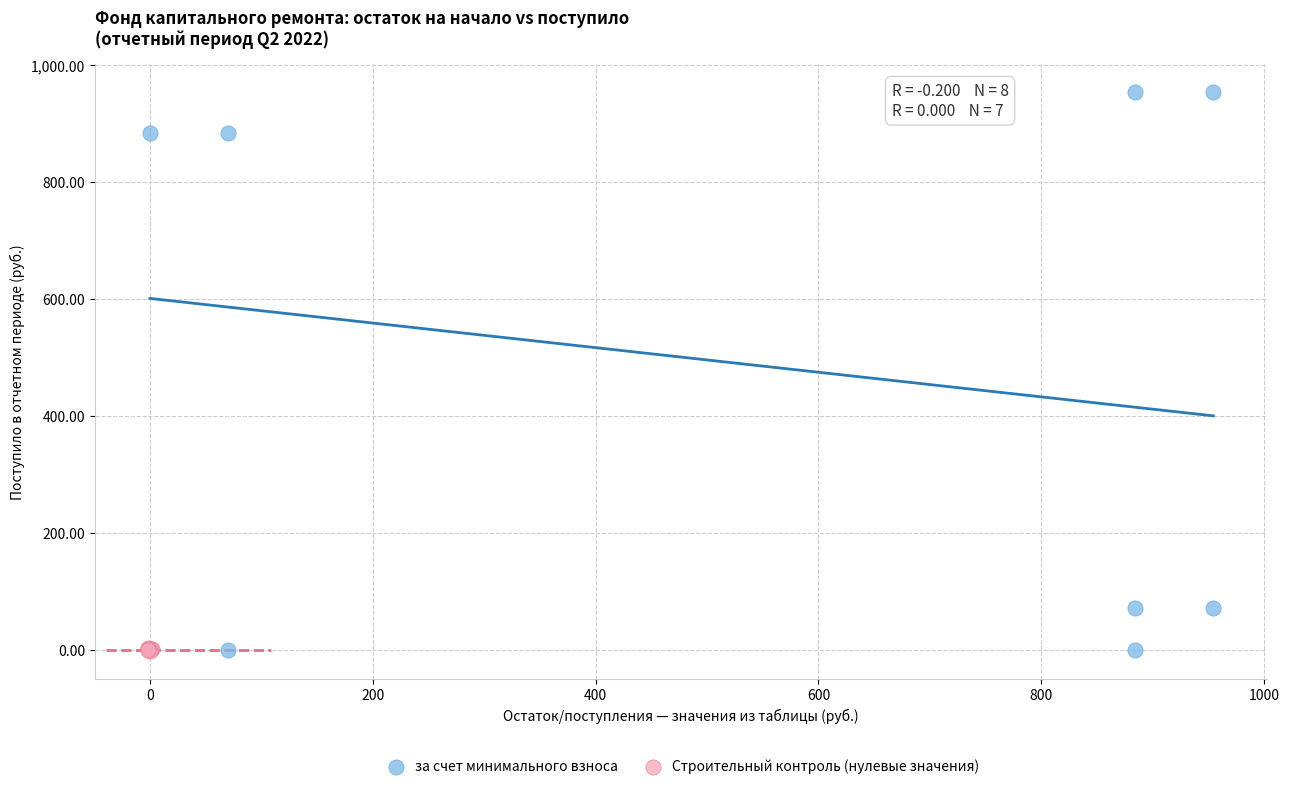

Which series reaches the maximum Y coordinate?

за счет минимального взноса